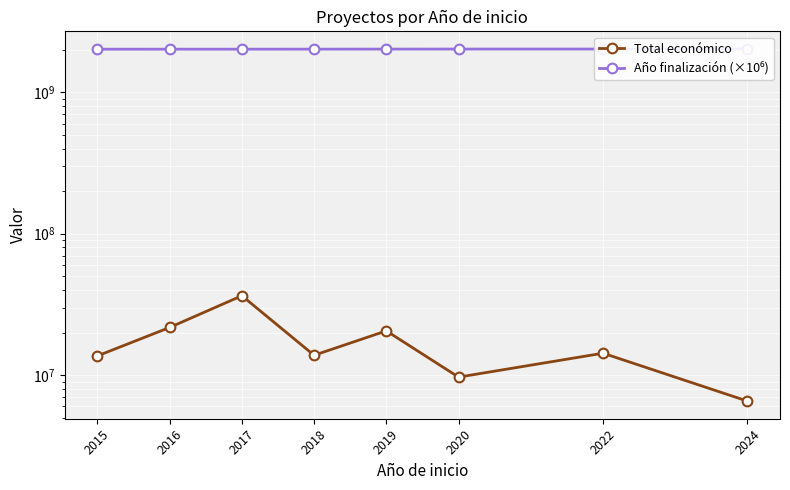

How many lines are shown in the chart?

2